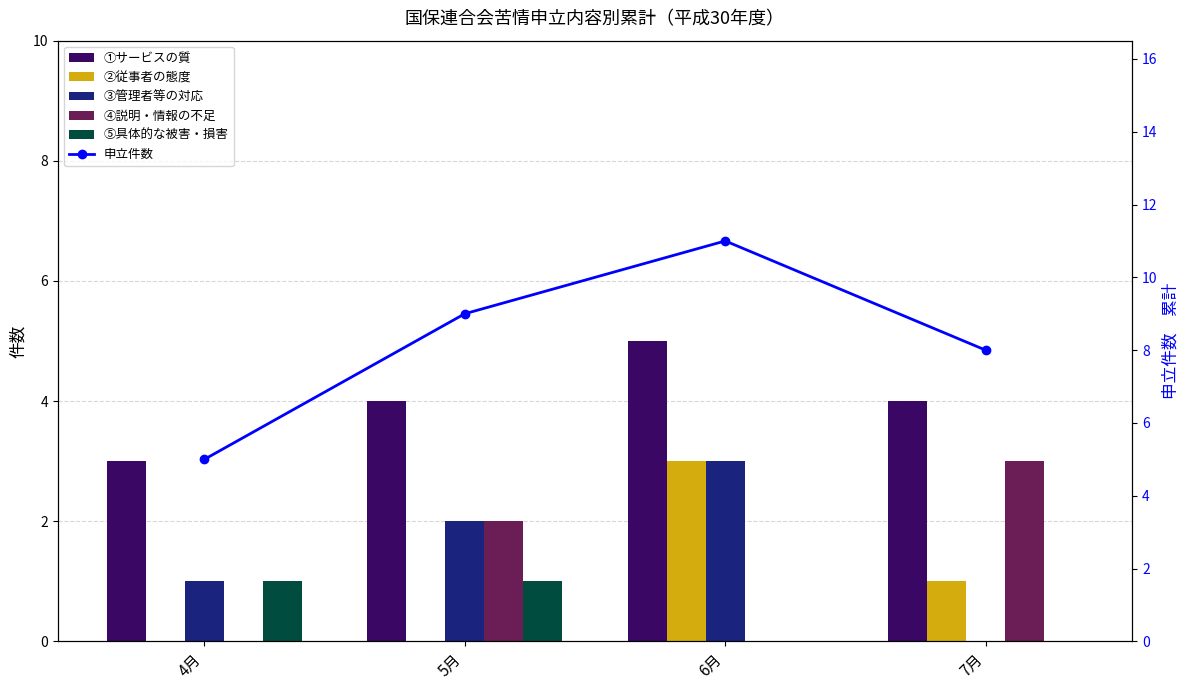

What is the label of the 3rd bar from the right?

5月